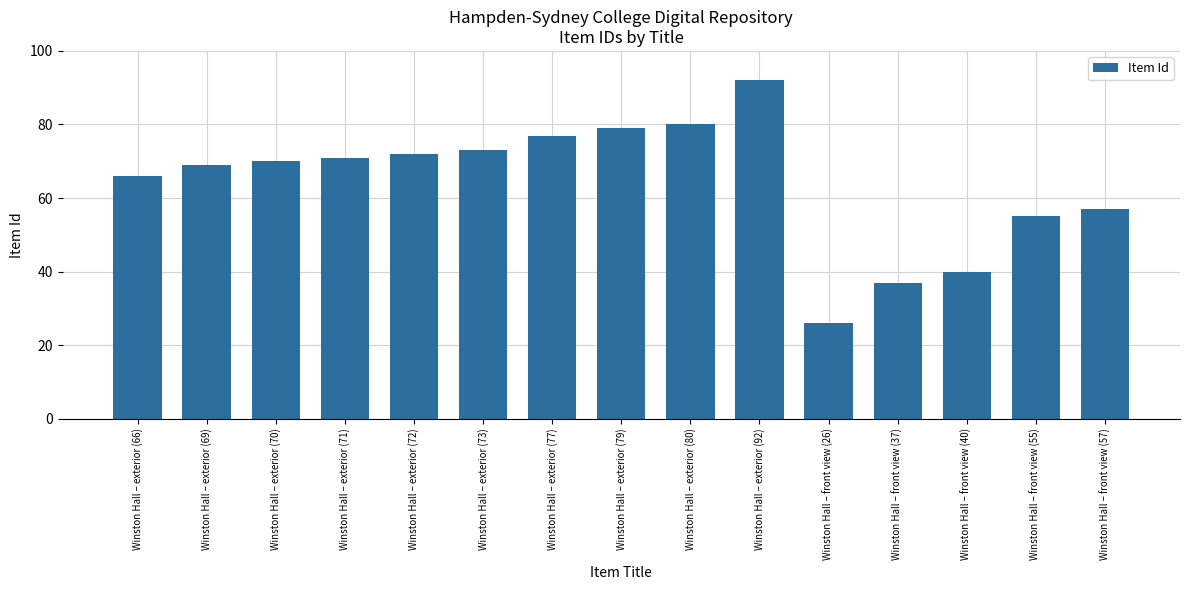

What is the difference between the maximum and minimum values?

66